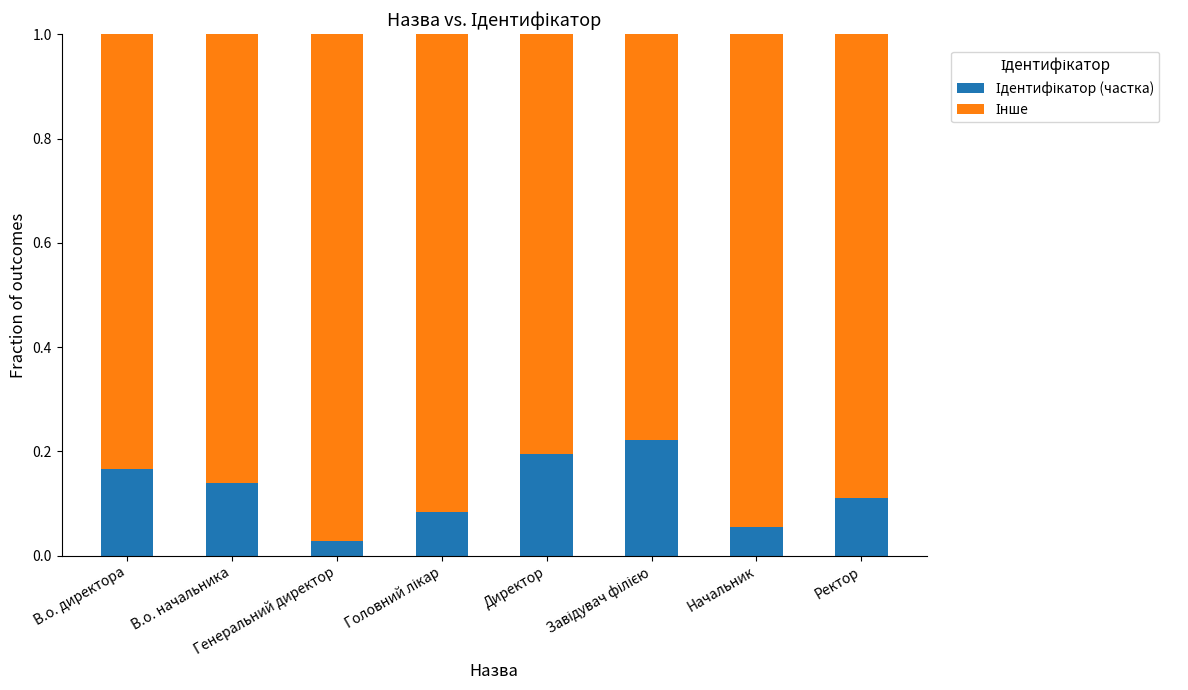

At which label is Ідентифікатор (частка) closest to 0?

Генеральний директор